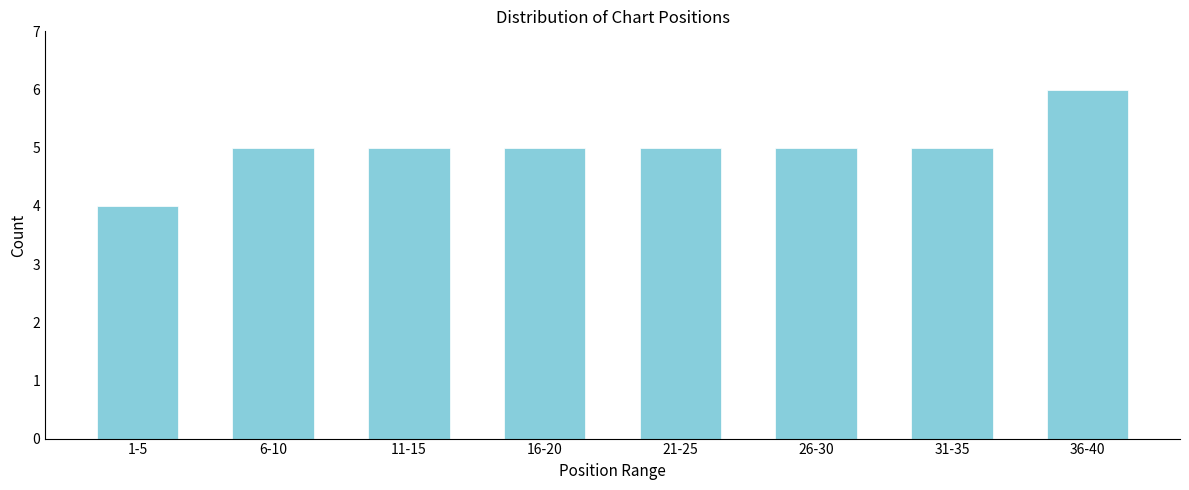

Reading left to right, transcribe all the data shown in this chart.

4	5	5	5	5	5	5	6